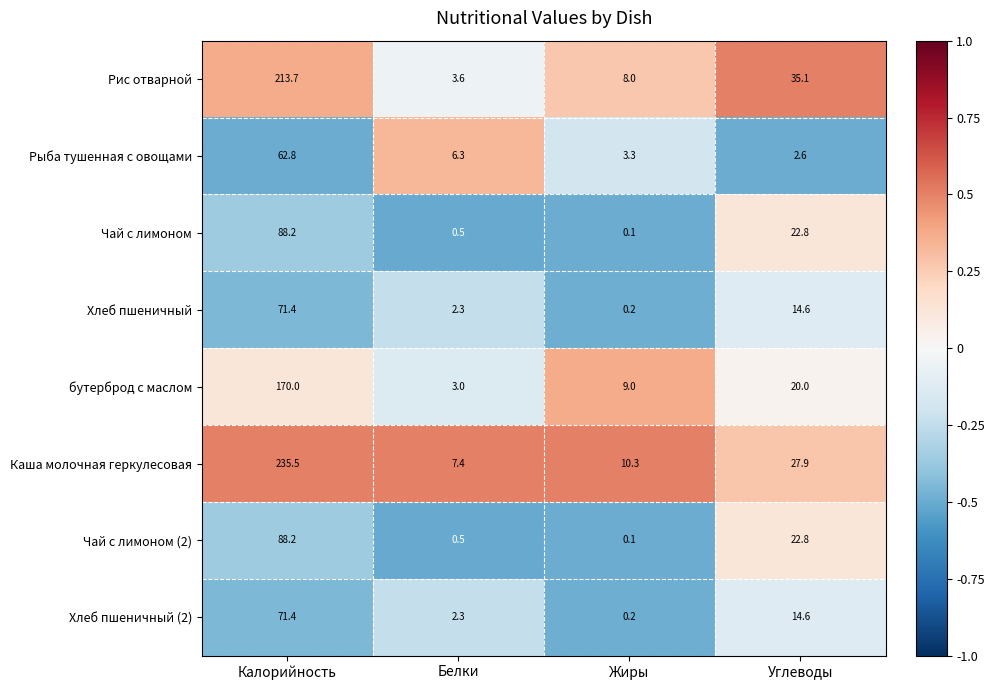

True or false: Рис отварной has a value of 8.0 at Жиры.

True